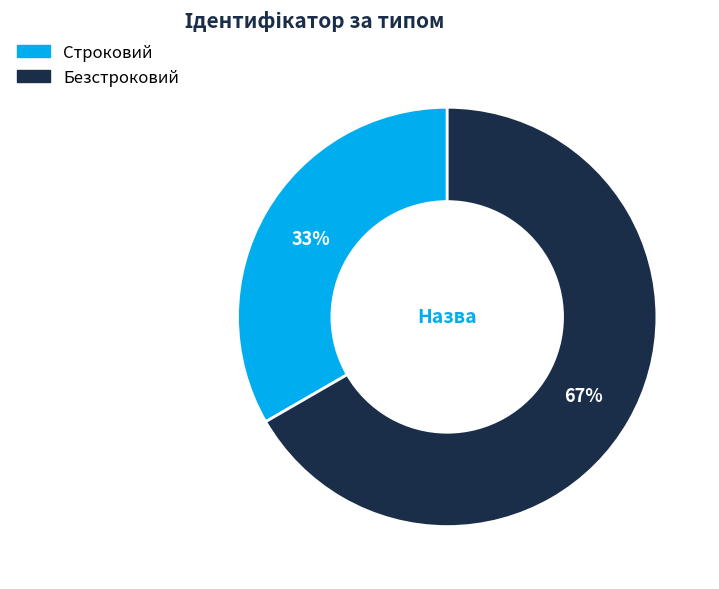

To the nearest percent, what is the combined percentage of Строковий and Безстроковий?

100%